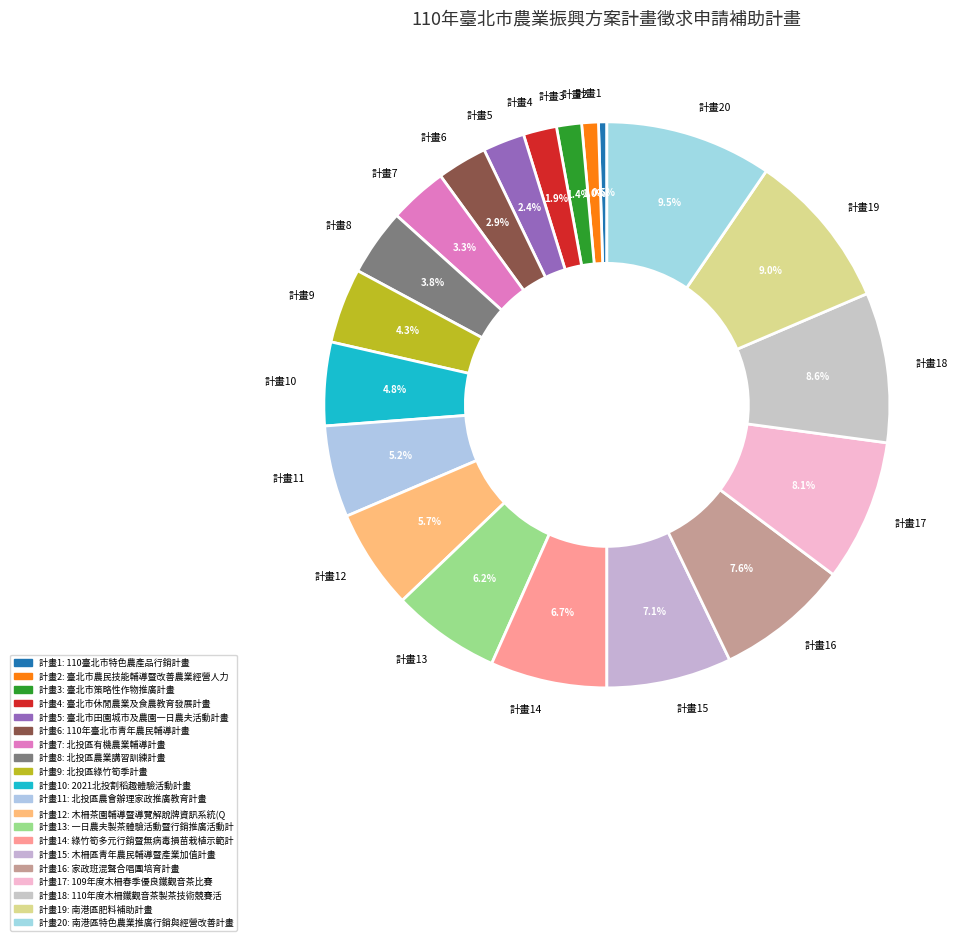

Is 計畫17 the majority of the pie?

No